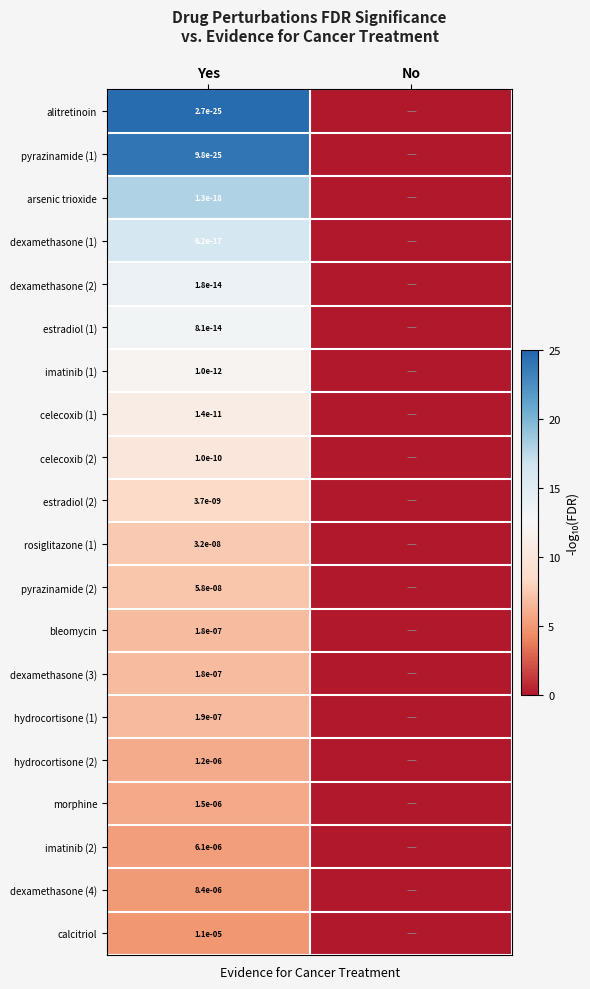

The value of pyrazinamide (1) at Yes is 0.0. True or false?

True